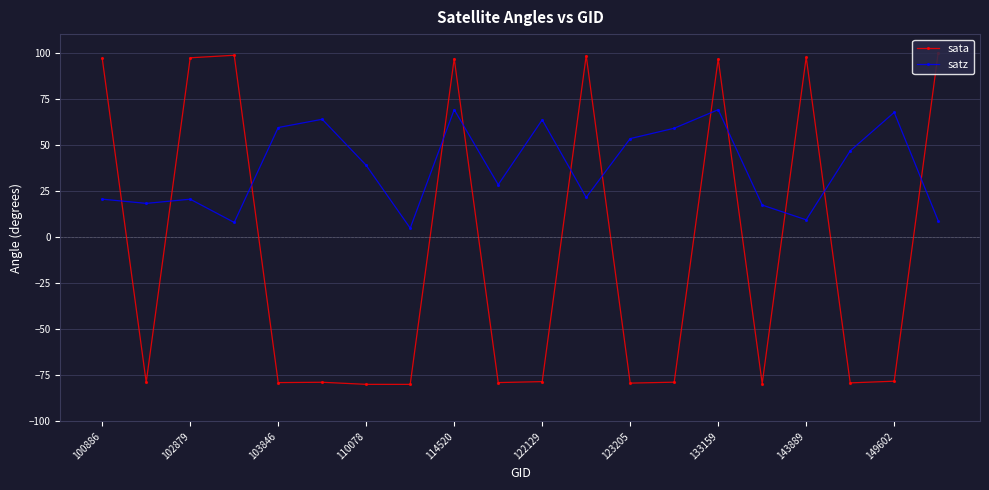

List the series in order of their peak value, highest first.

sata, satz